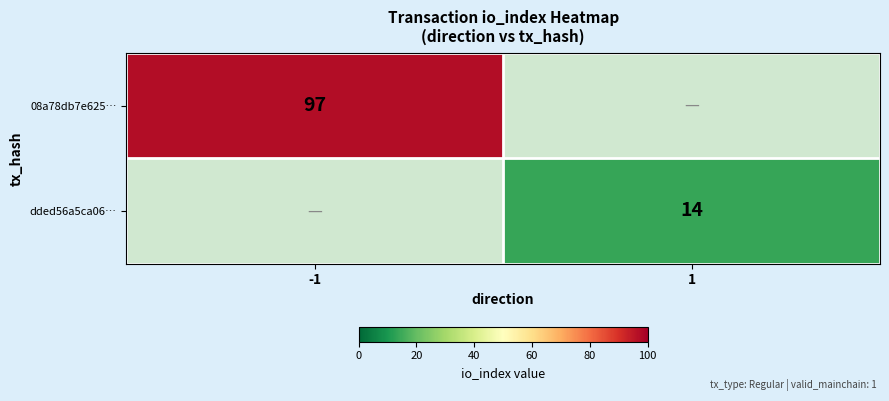

True or false: dded56a5ca06… has a value of 14 at 1.

True